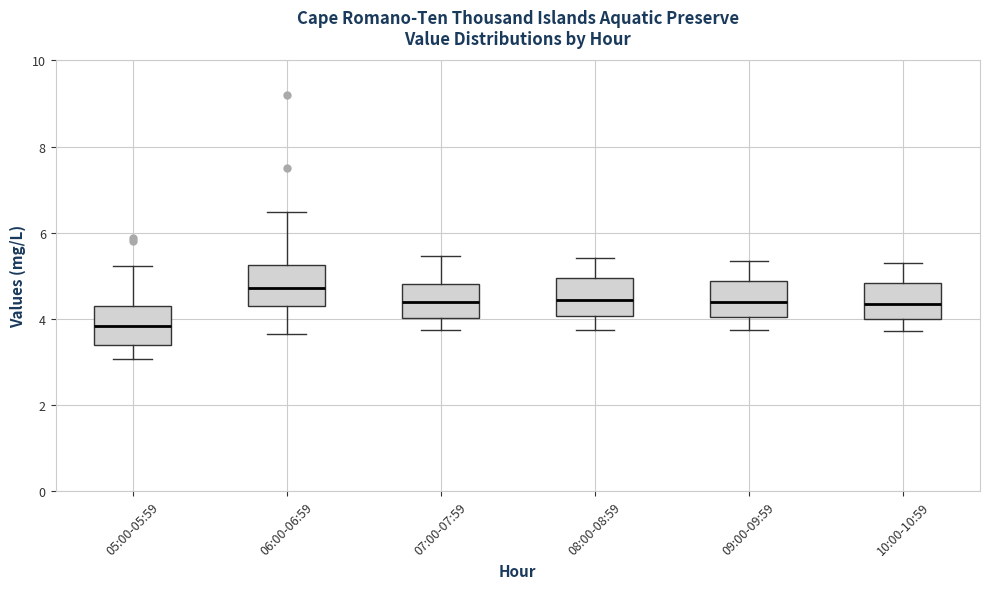

Reading left to right, transcribe this box plot: for each box, give where its median line is, the range the box spans, and where its two whiskers end, as read against the y-axis. The values are not printed on the chart, so give them approximately, as read against the axis.

05:00-05:59: median 3.8, box 3.4 to 4.4, whiskers 3.0 to 5.2
06:00-06:59: median 4.8, box 4.2 to 5.2, whiskers 3.6 to 6.4
07:00-07:59: median 4.4, box 4.0 to 4.8, whiskers 3.8 to 5.4
08:00-08:59: median 4.4, box 4.0 to 5.0, whiskers 3.8 to 5.4
09:00-09:59: median 4.4, box 4.0 to 4.8, whiskers 3.8 to 5.4
10:00-10:59: median 4.4, box 4.0 to 4.8, whiskers 3.8 to 5.4